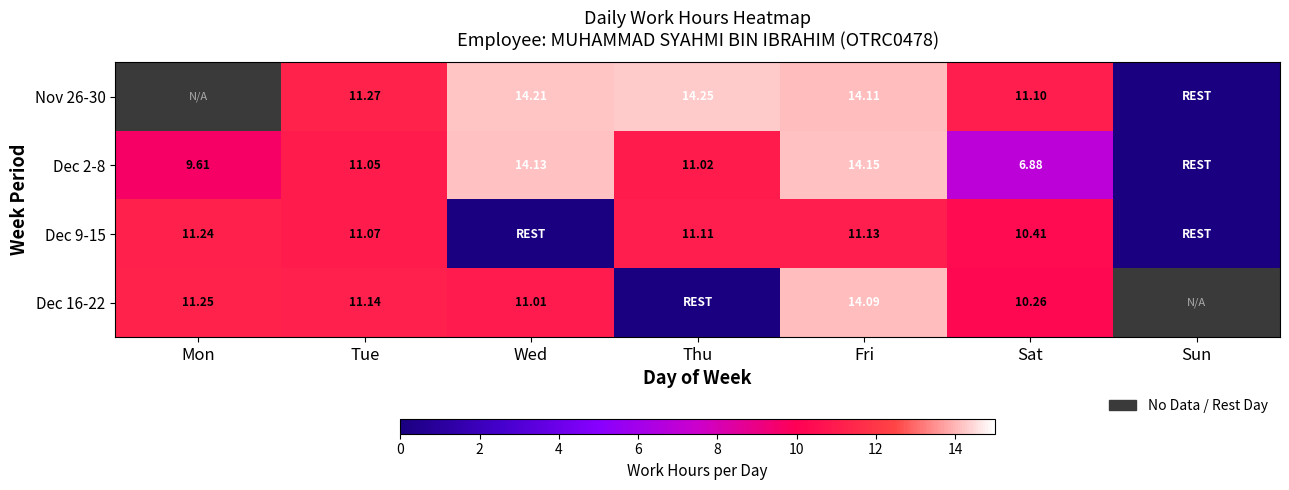

What is the greatest value displayed?

14.2